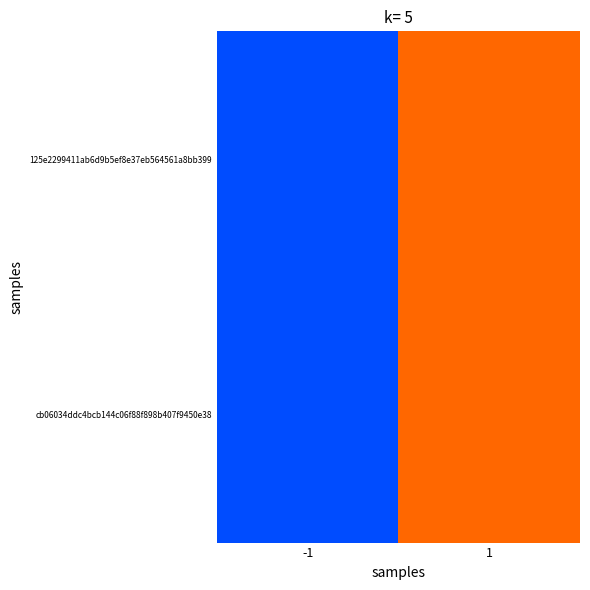

Reading left to right, list all the values displayed in this chart.

cb06034ddc4bcb144c06f88f898b407f9450e38: -1=6	1=24
125e2299411ab6d9b5ef8e37eb564561a8bb399: -1=6	1=24